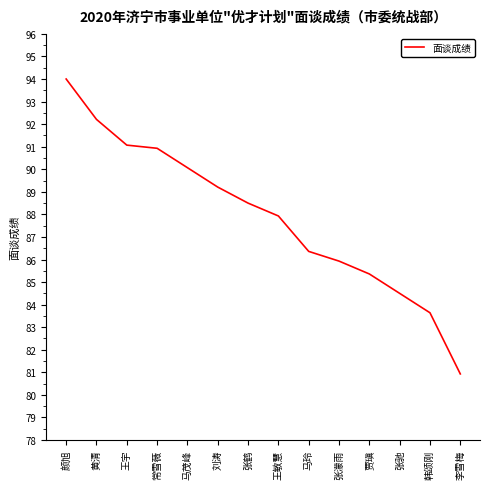

What is the sum of all values?

1230.6